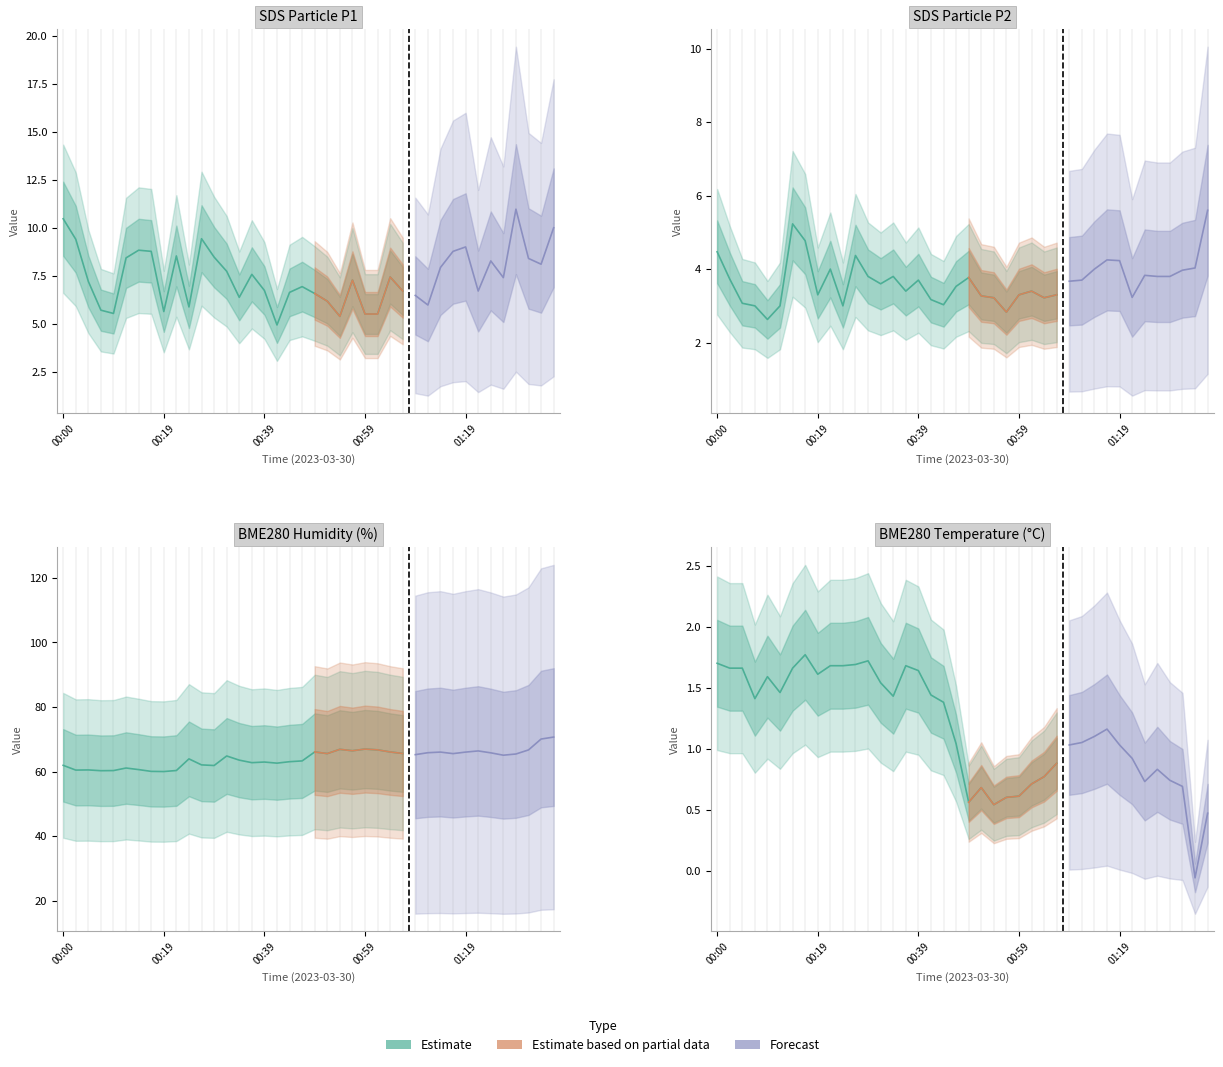

True or false: BME280_temperature and BME280_humidity cross at least once.

False